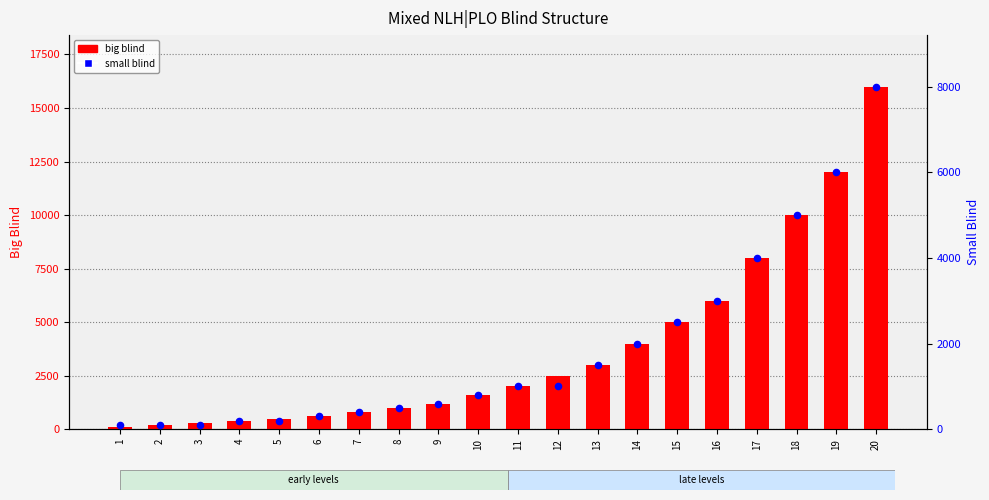

At how many categories does at least one series exceed 2598?

8